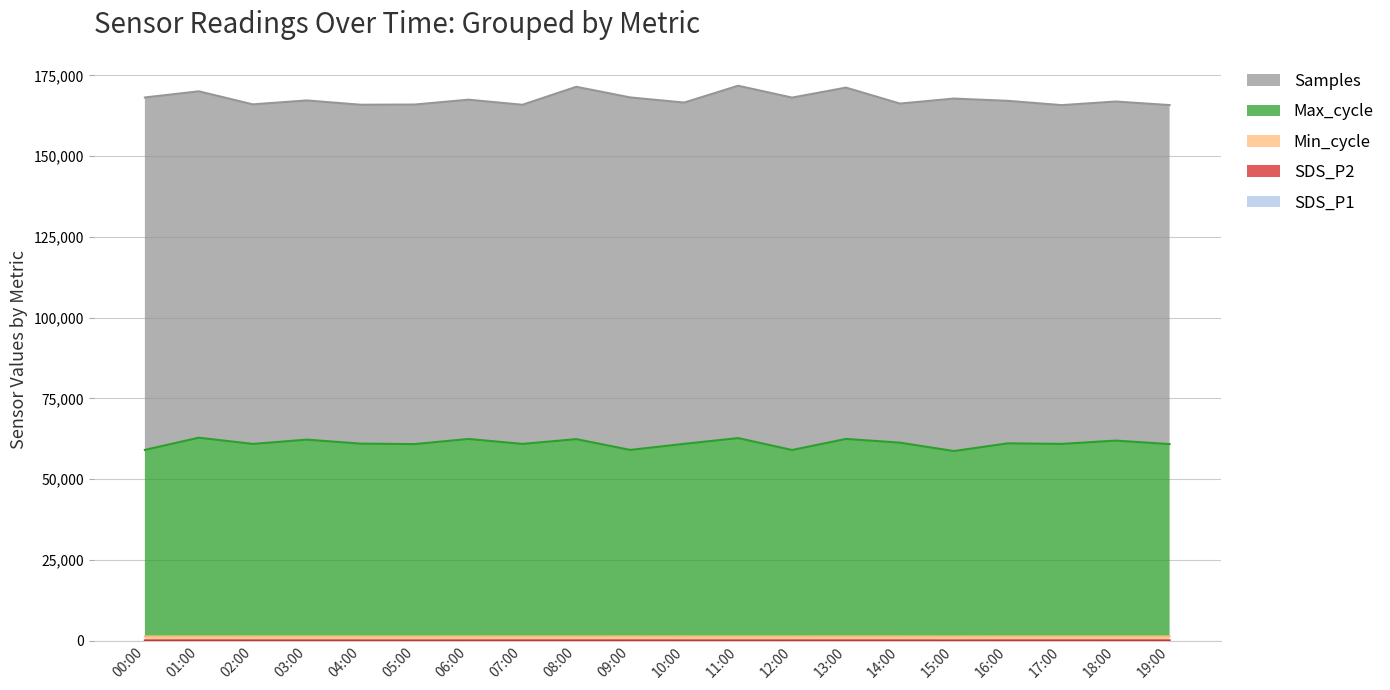

True or false: SDS_P2 has a value of 9.9 at 09:00.

True